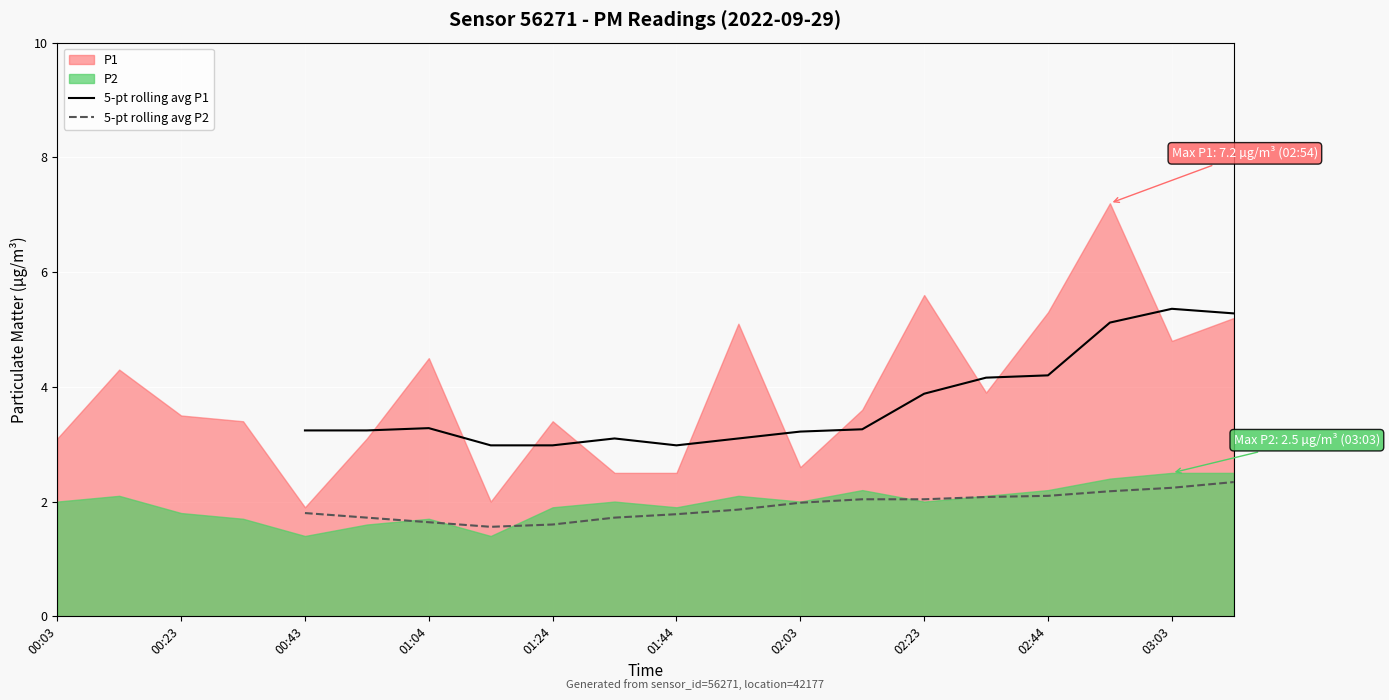

True or false: 5-pt rolling avg P2 has more than 0 interior local peaks.

False